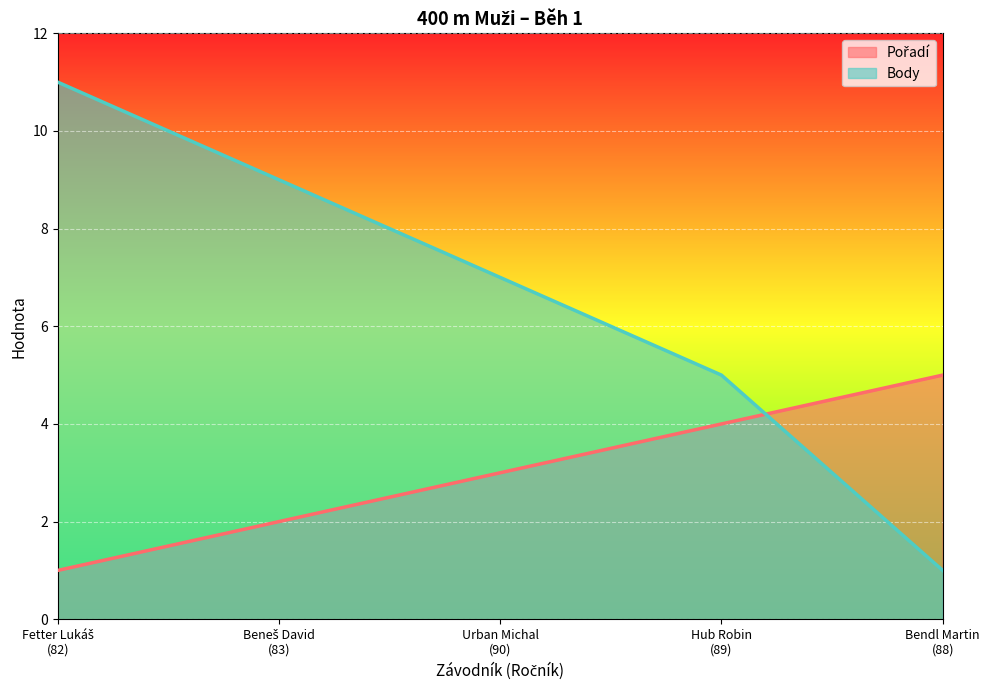

How many data points in Body are above 7?

2